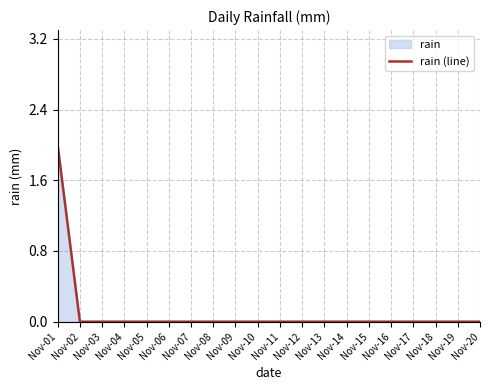

Reading right to left, transcribe all the data shown in this chart.

Nov-20=0	Nov-19=0	Nov-18=0	Nov-17=0	Nov-16=0	Nov-15=0	Nov-14=0	Nov-13=0	Nov-12=0	Nov-11=0	Nov-10=0	Nov-09=0	Nov-08=0	Nov-07=0	Nov-06=0	Nov-05=0	Nov-04=0	Nov-03=0	Nov-02=0	Nov-01=2